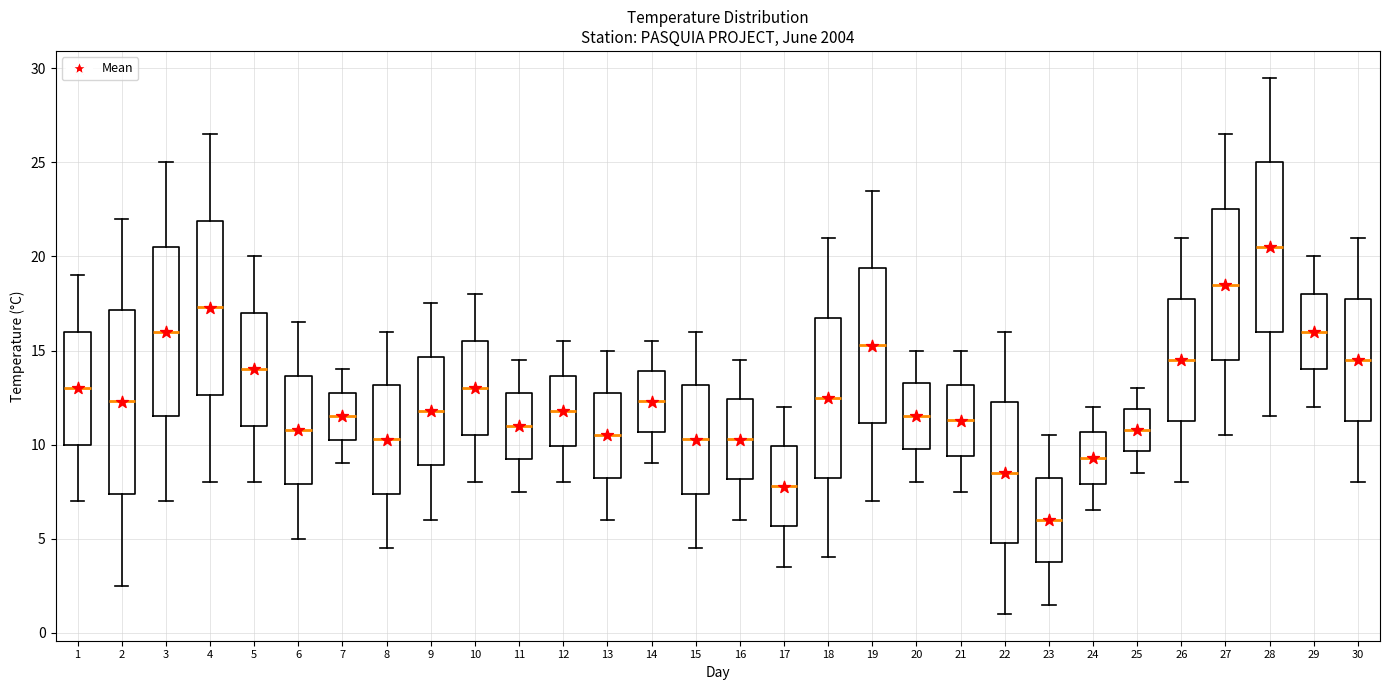

Which box's median line is the highest?

28